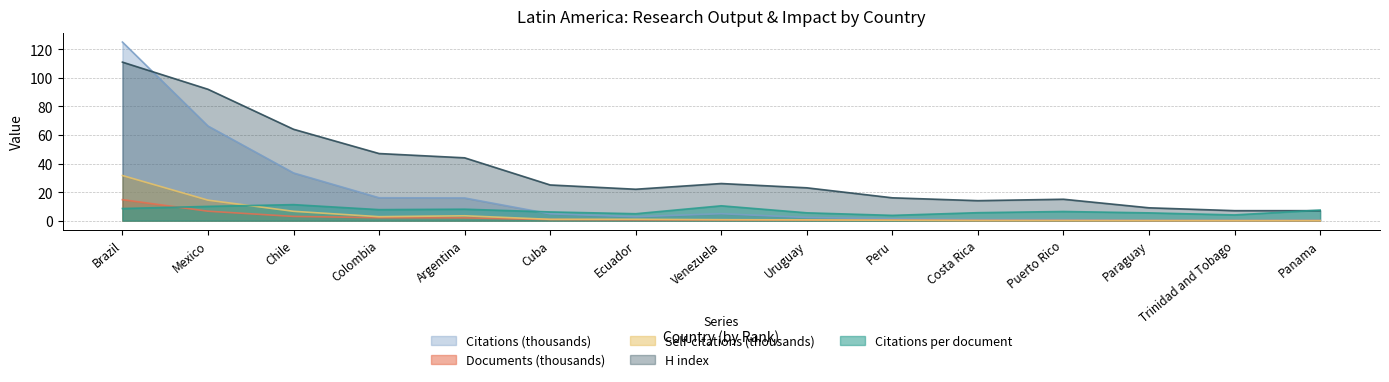

Reading right to left, transcribe all the data shown in this chart.

Citations per document: Panama=7.4	Trinidad and Tobago=4.0	Paraguay=5.5	Puerto Rico=6.4	Costa Rica=5.6	Peru=3.7	Uruguay=5.5	Venezuela=10.4	Ecuador=4.9	Cuba=6.1	Argentina=8.0	Colombia=7.7	Chile=11.2	Mexico=10.0	Brazil=8.5
H index: Panama=7.0	Trinidad and Tobago=7.0	Paraguay=9.0	Puerto Rico=15.0	Costa Rica=14.0	Peru=16.0	Uruguay=23.0	Venezuela=26.0	Ecuador=22.0	Cuba=25.0	Argentina=44.0	Colombia=47.0	Chile=64.0	Mexico=92.0	Brazil=111.0
Self-citations (thousands): Panama=0.0	Trinidad and Tobago=0.0	Paraguay=0.0	Puerto Rico=0.1	Costa Rica=0.1	Peru=0.3	Uruguay=0.5	Venezuela=0.7	Ecuador=1.0	Cuba=0.9	Argentina=3.4	Colombia=2.8	Chile=6.5	Mexico=14.4	Brazil=31.6
Documents (thousands): Panama=0.0	Trinidad and Tobago=0.0	Paraguay=0.0	Puerto Rico=0.1	Costa Rica=0.1	Peru=0.4	Uruguay=0.4	Venezuela=0.5	Ecuador=0.6	Cuba=0.8	Argentina=2.0	Colombia=2.1	Chile=3.0	Mexico=6.6	Brazil=14.7
Citations (thousands): Panama=0.3	Trinidad and Tobago=0.2	Paraguay=0.3	Puerto Rico=0.7	Costa Rica=0.8	Peru=1.3	Uruguay=2.2	Venezuela=4.9	Ecuador=2.8	Cuba=4.8	Argentina=15.9	Colombia=16.0	Chile=33.4	Mexico=66.3	Brazil=125.1